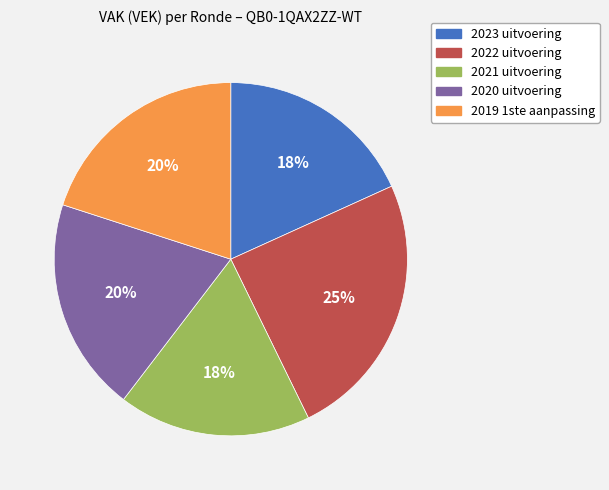

To the nearest percent, what is the difference between the 2021 uitvoering and 2020 uitvoering slice percentages?

2%